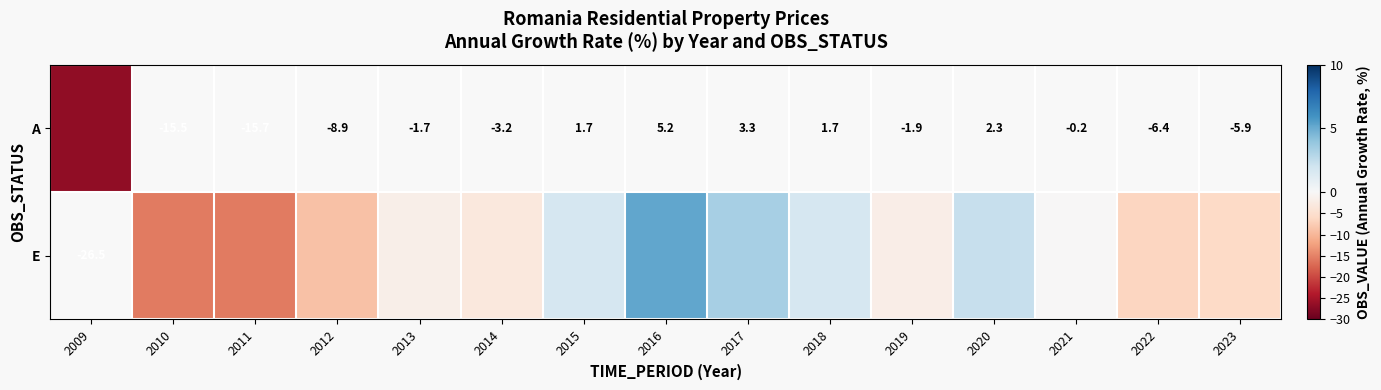

Where does the E series first go above -1?

2015